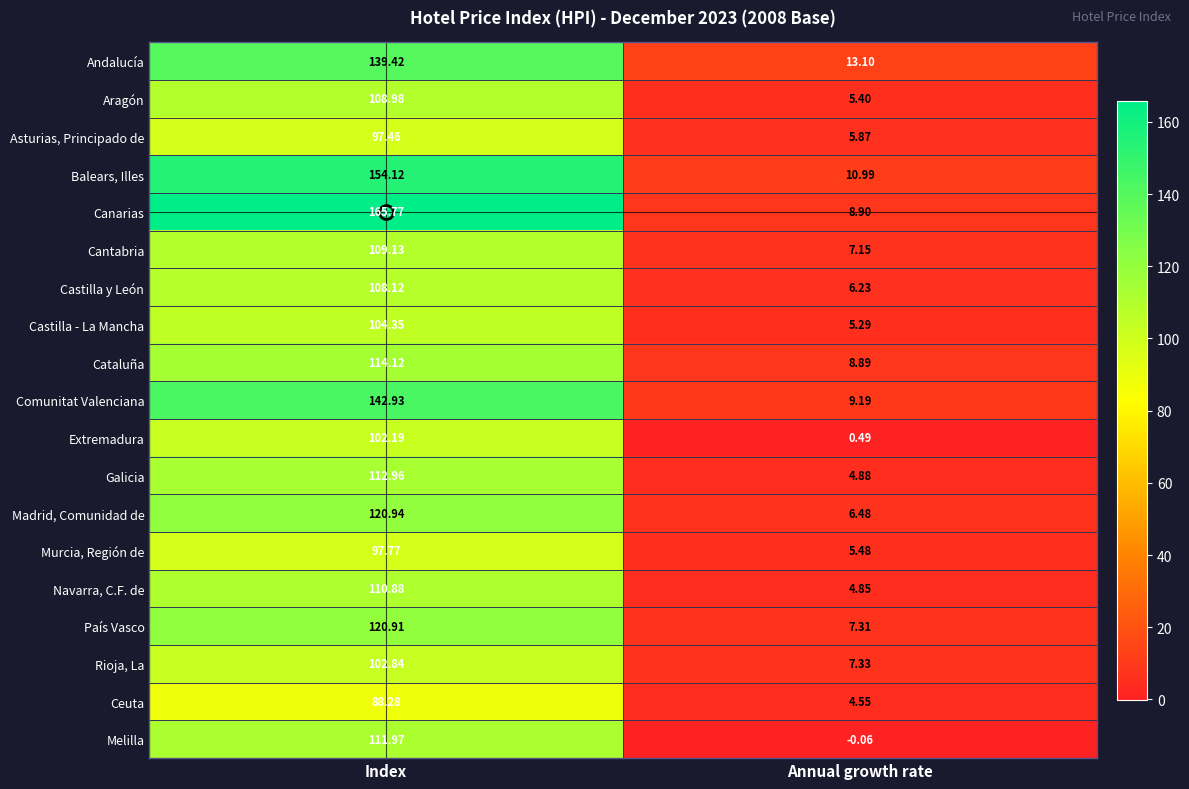

List the series in order of their peak value, highest first.

Canarias, Balears, Illes, Comunitat Valenciana, Andalucía, Madrid, Comunidad de, País Vasco, Cataluña, Galicia, Melilla, Navarra, C.F. de, Cantabria, Aragón, Castilla y León, Castilla - La Mancha, Rioja, La, Extremadura, Murcia, Región de, Asturias, Principado de, Ceuta